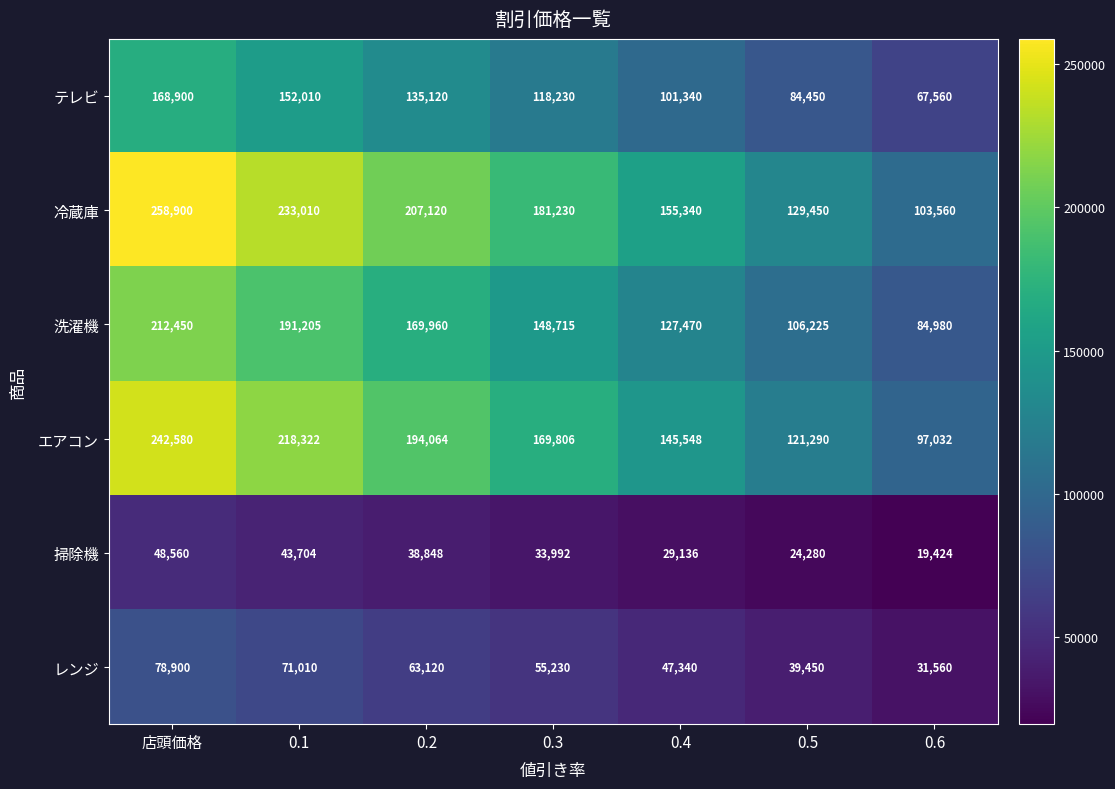

Count the テレビ values in the range 84450 to 152010.

5